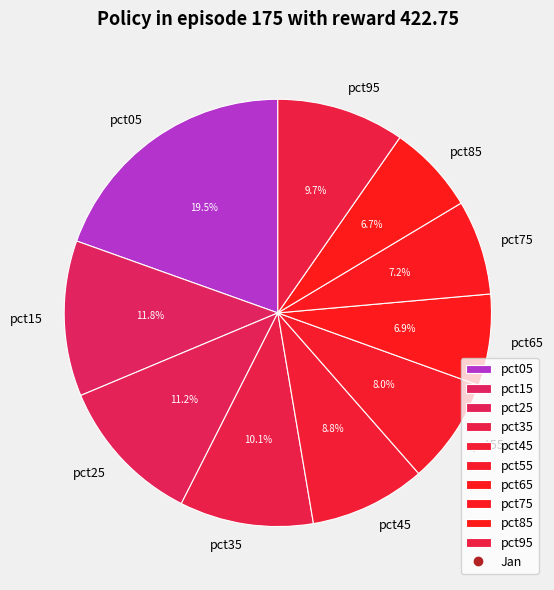

How many slices are in this pie chart?

10